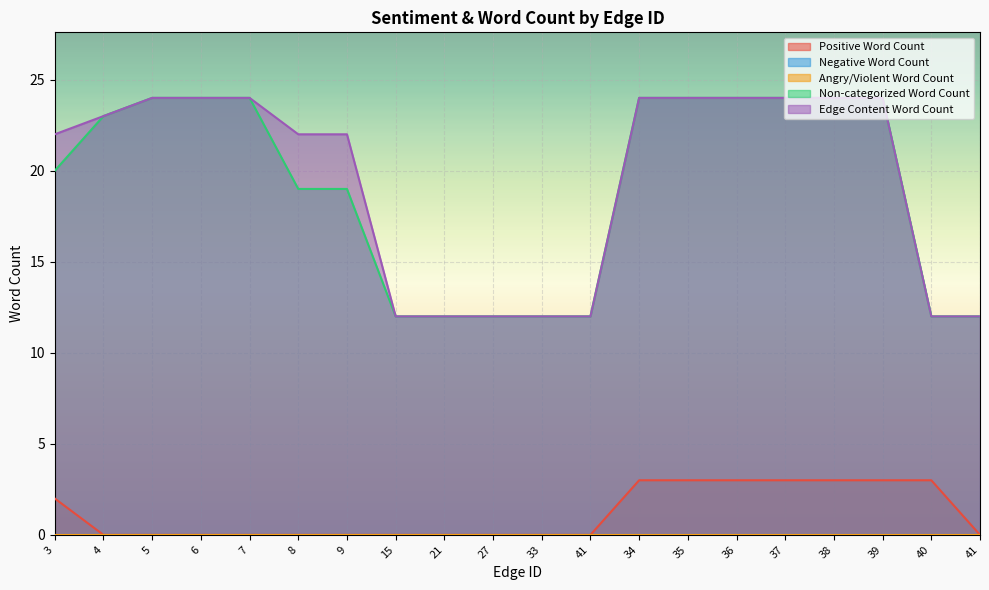

What is the minimum value for Non-categorized Word Count?

12